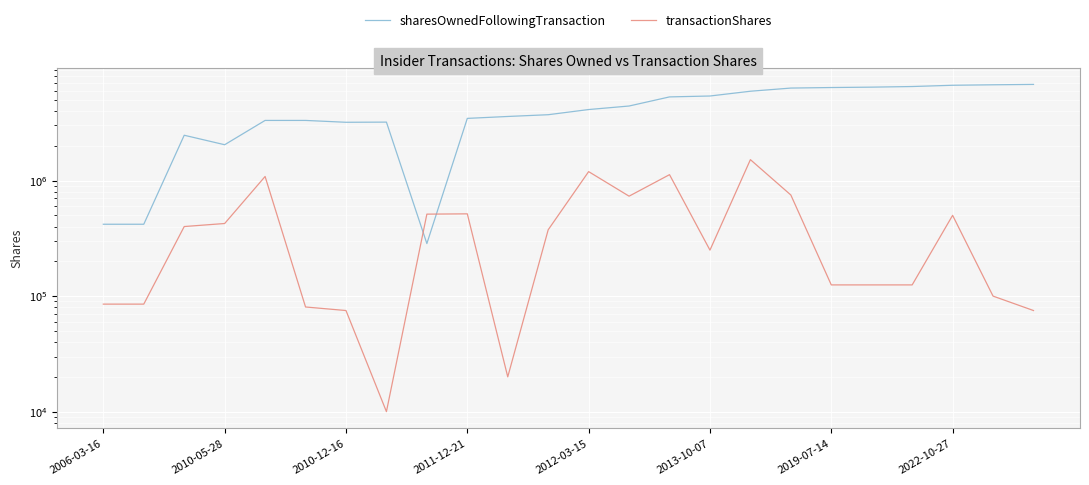

Which series has the widest spread of values?

sharesOwnedFollowingTransaction